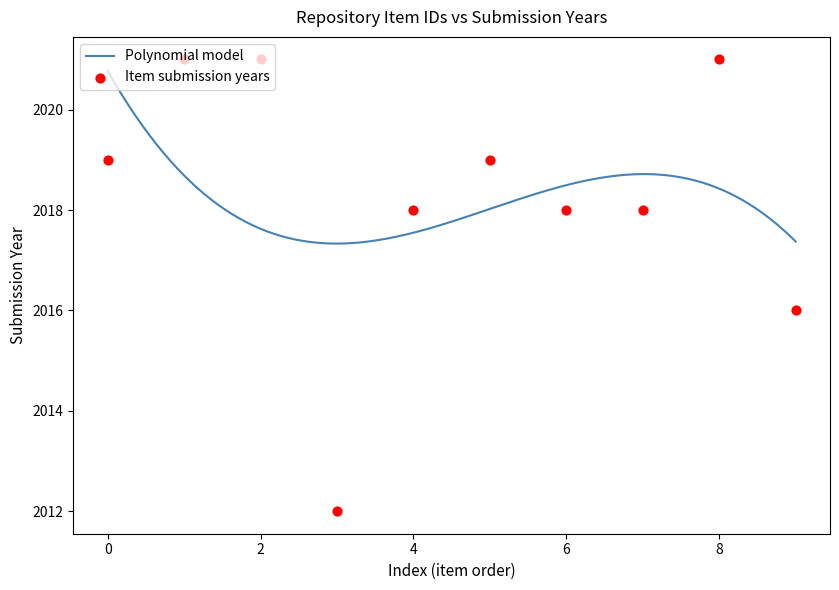

What is the highest value of the Polynomial model series?

2020.8